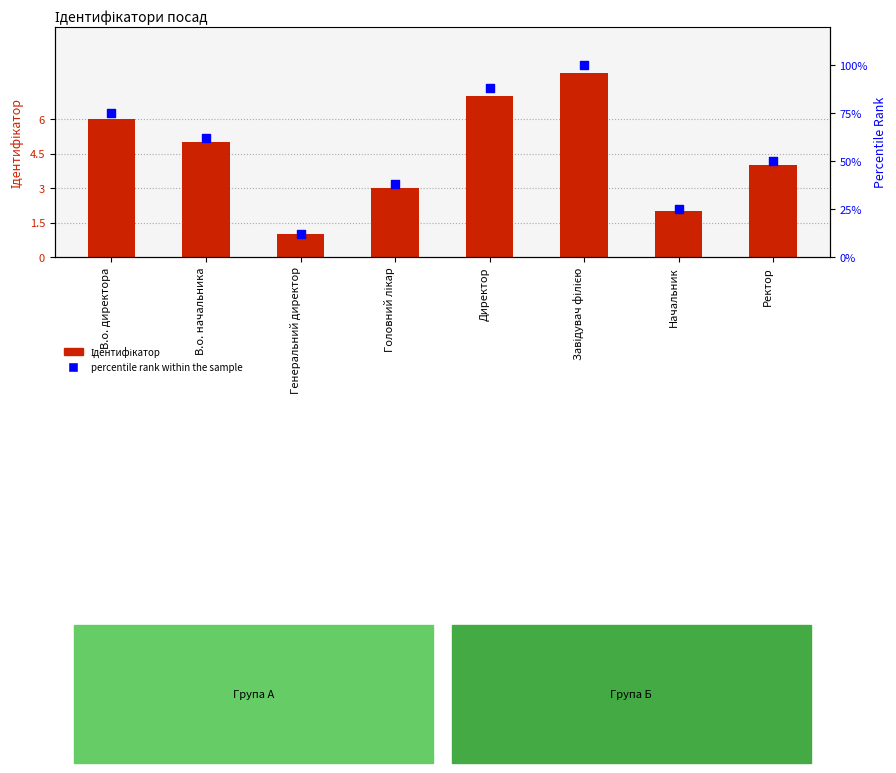

What are all the series names shown in the legend?

Ідентифікатор, percentile rank within the sample